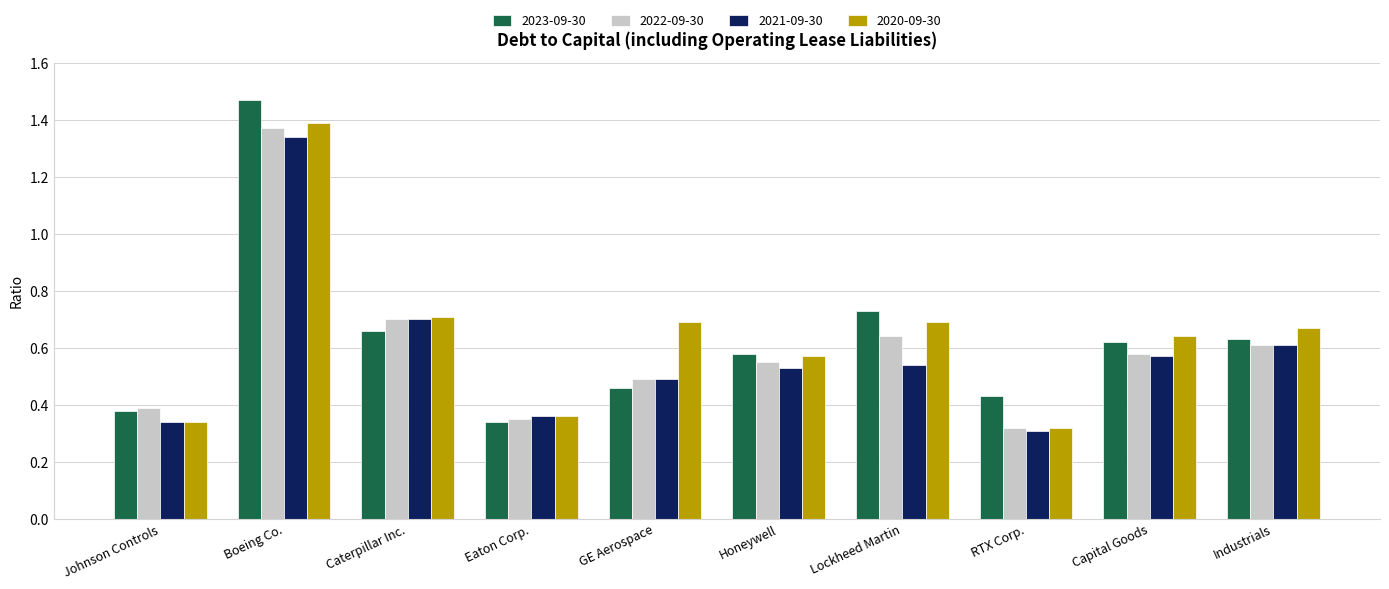

How many 2021-09-30 values are between 0 and 1?

9